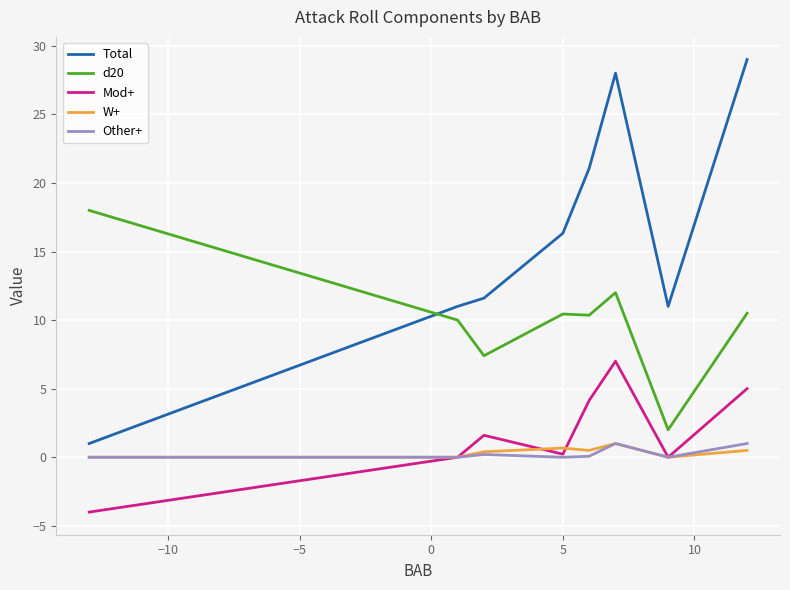

What is the maximum value shown in the chart?

29.0